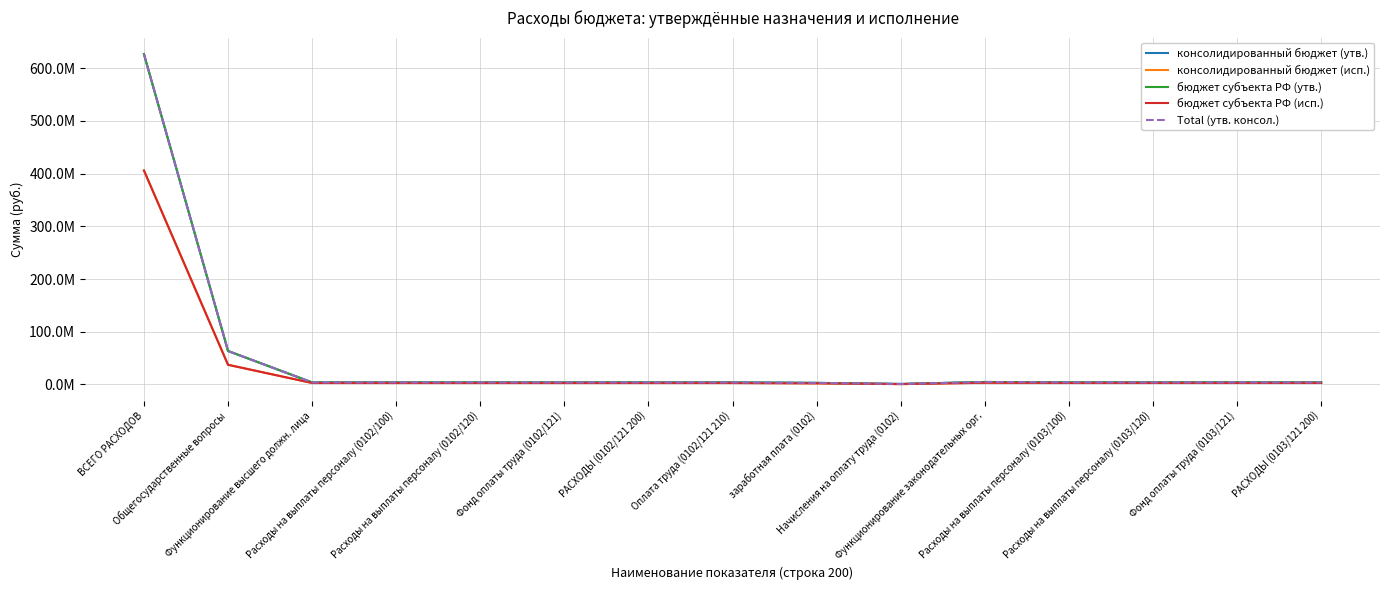

Rank the series by their maximum value, from highest to lowest.

консолидированный бюджет (утв.), бюджет субъекта РФ (утв.), Total (утв. консол.), консолидированный бюджет (исп.), бюджет субъекта РФ (исп.)